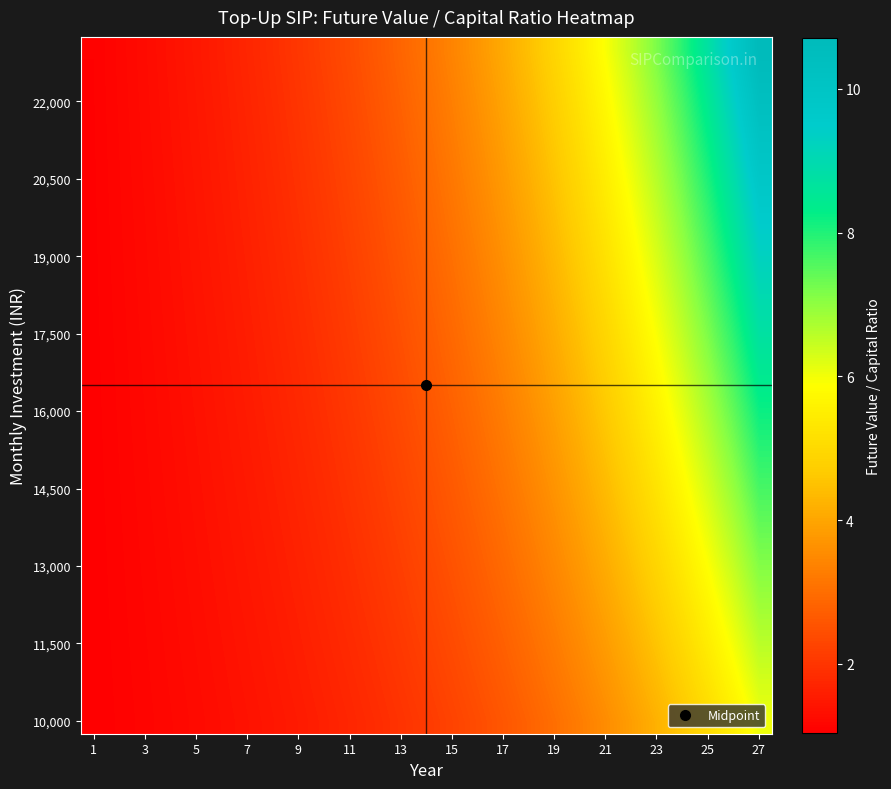

How many data points does each series have?

27